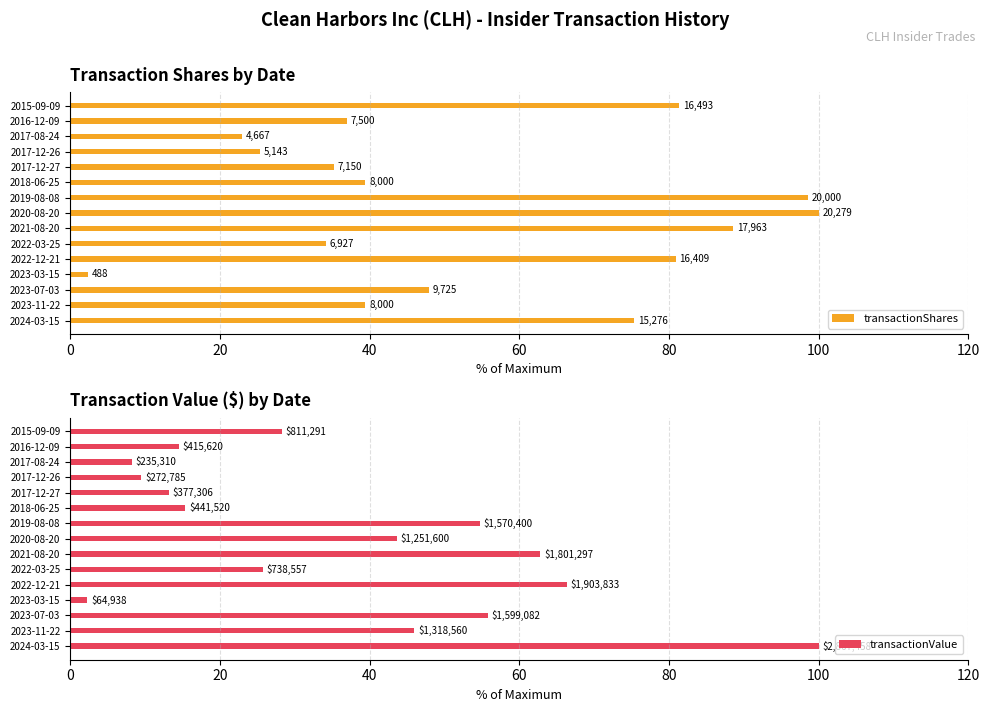

At 2023-03-15, list the series in order from largest to smallest.

transactionShares, transactionValue